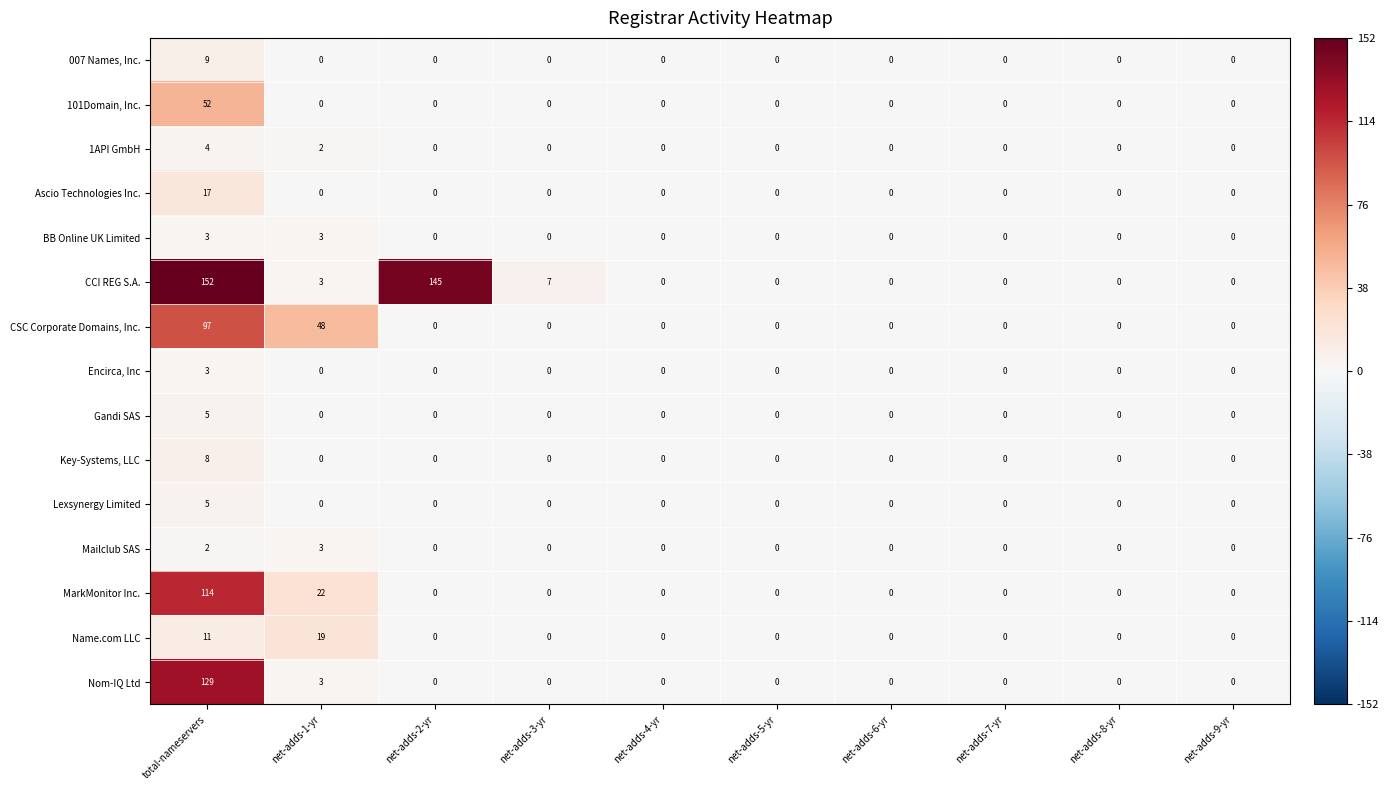

True or false: Name.com LLC has a value of -8 at net-adds-4-yr.

False